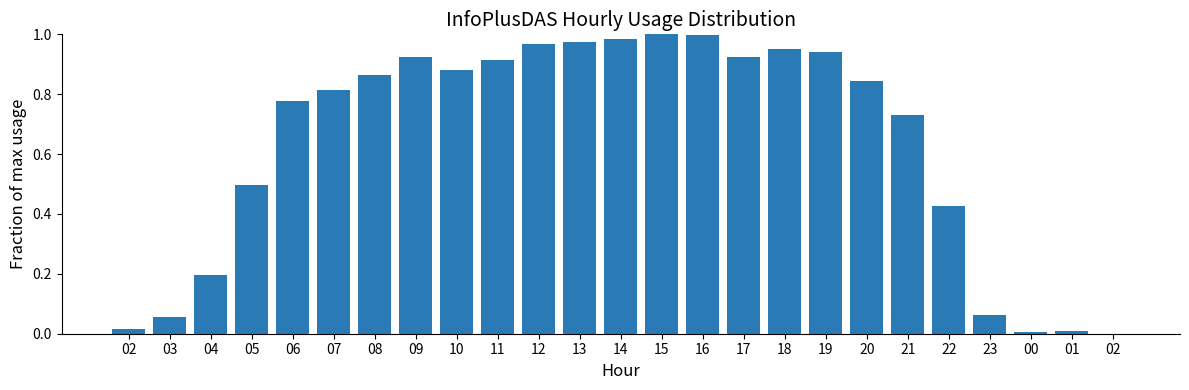

How many series are shown in this chart?

1